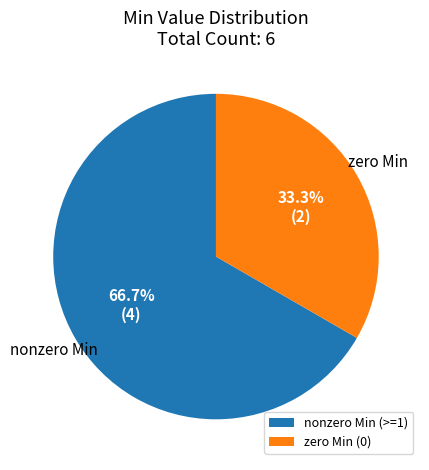

Which has a higher value, nonzero Min (>=1) or zero Min (0)?

nonzero Min (>=1)